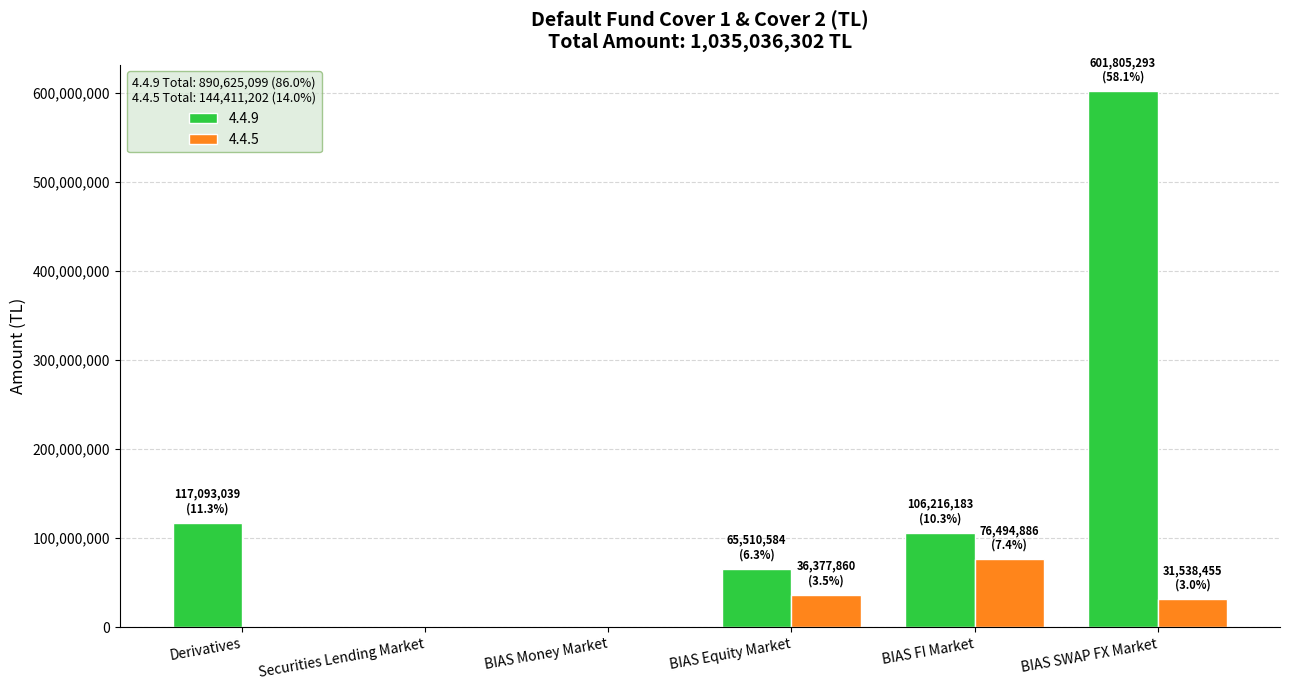

True or false: 4.4.9 has a value of 106216183.0 at BIAS FI Market.

True